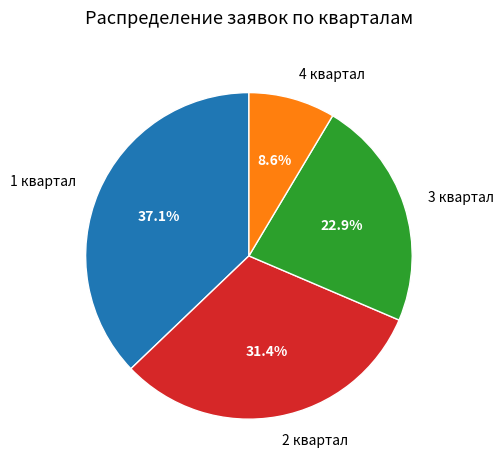

Does 2 квартал represent more than half of the total?

No